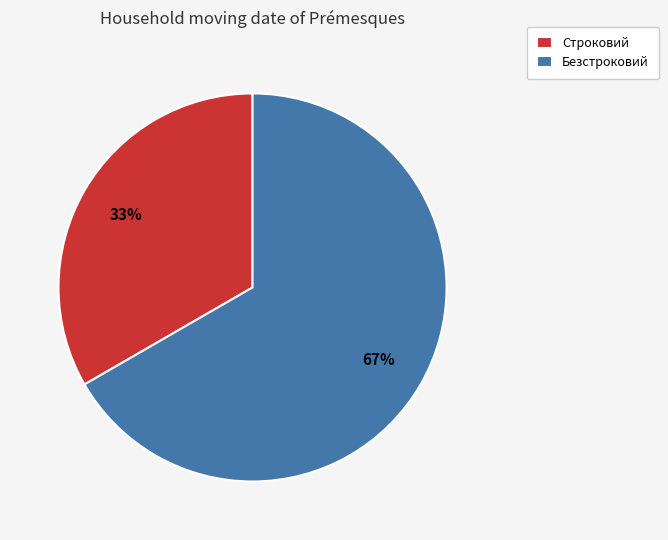

To the nearest percent, what is the average slice percentage?

50%